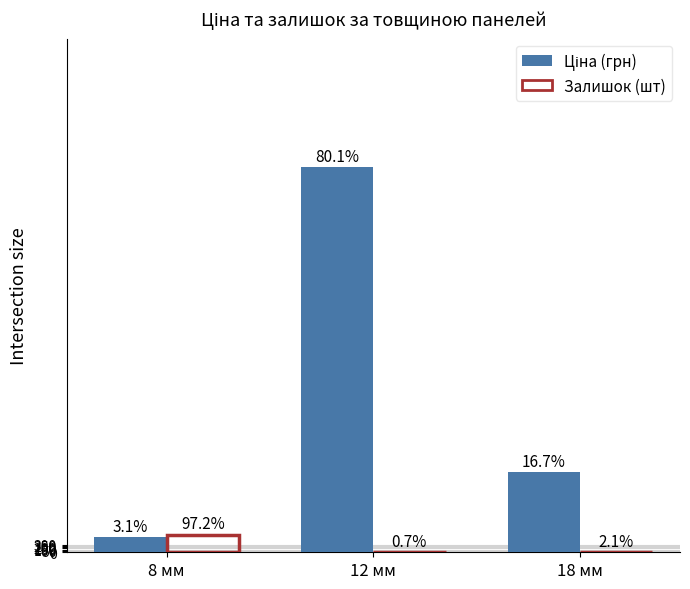

What is the label of the 3rd bar from the right?

8 мм